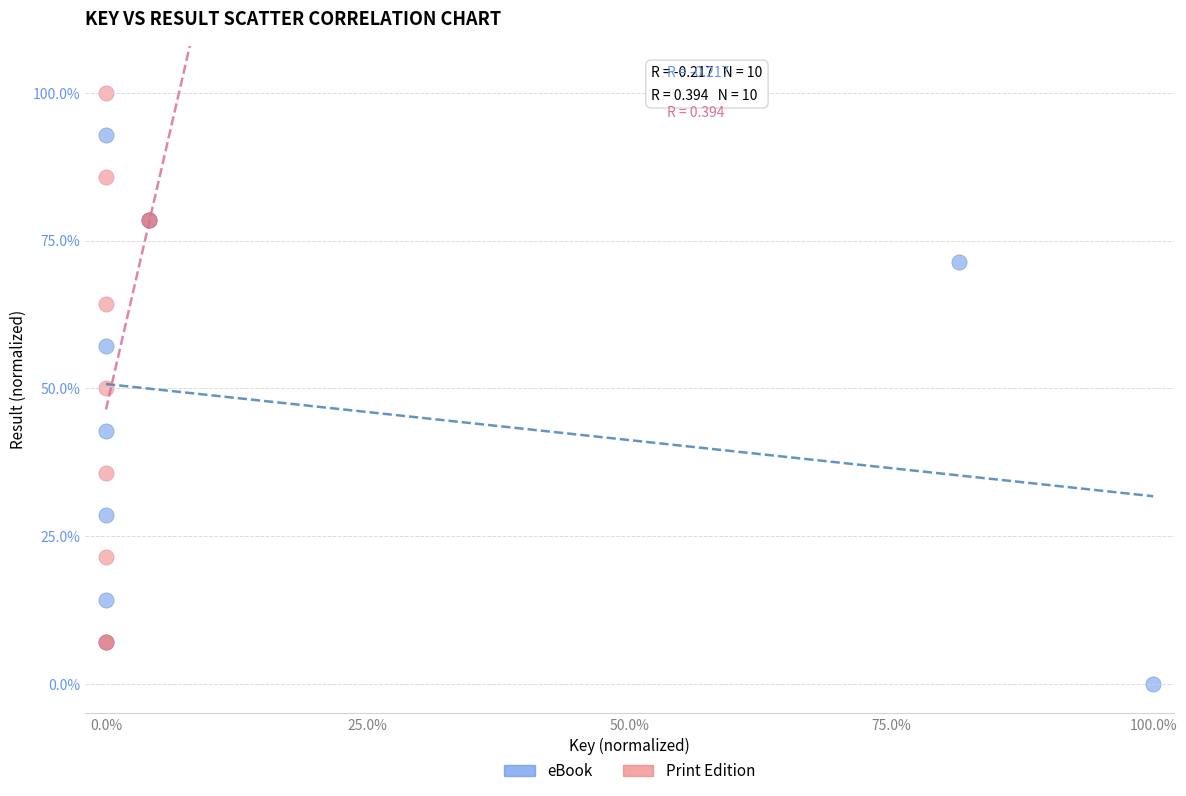

Which series reaches the maximum Y coordinate?

Print Edition